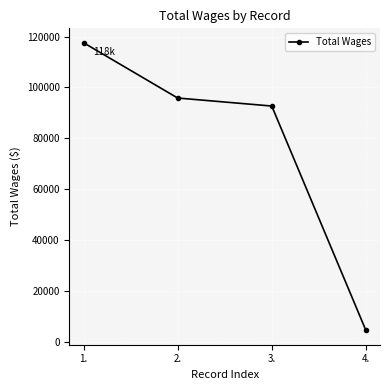

List the labels in order of value, smallest first.

4., 3., 2., 1.